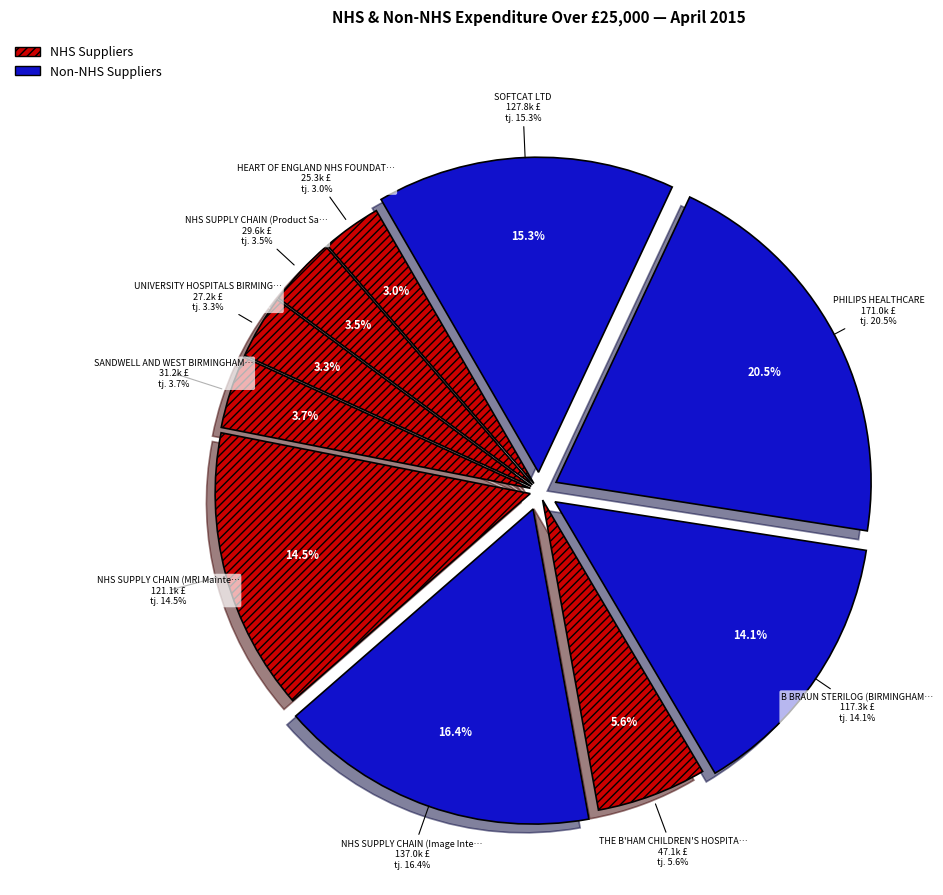

True or false: NHS SUPPLY CHAIN (Image Intensifiers) accounts for 16% of the total.

True